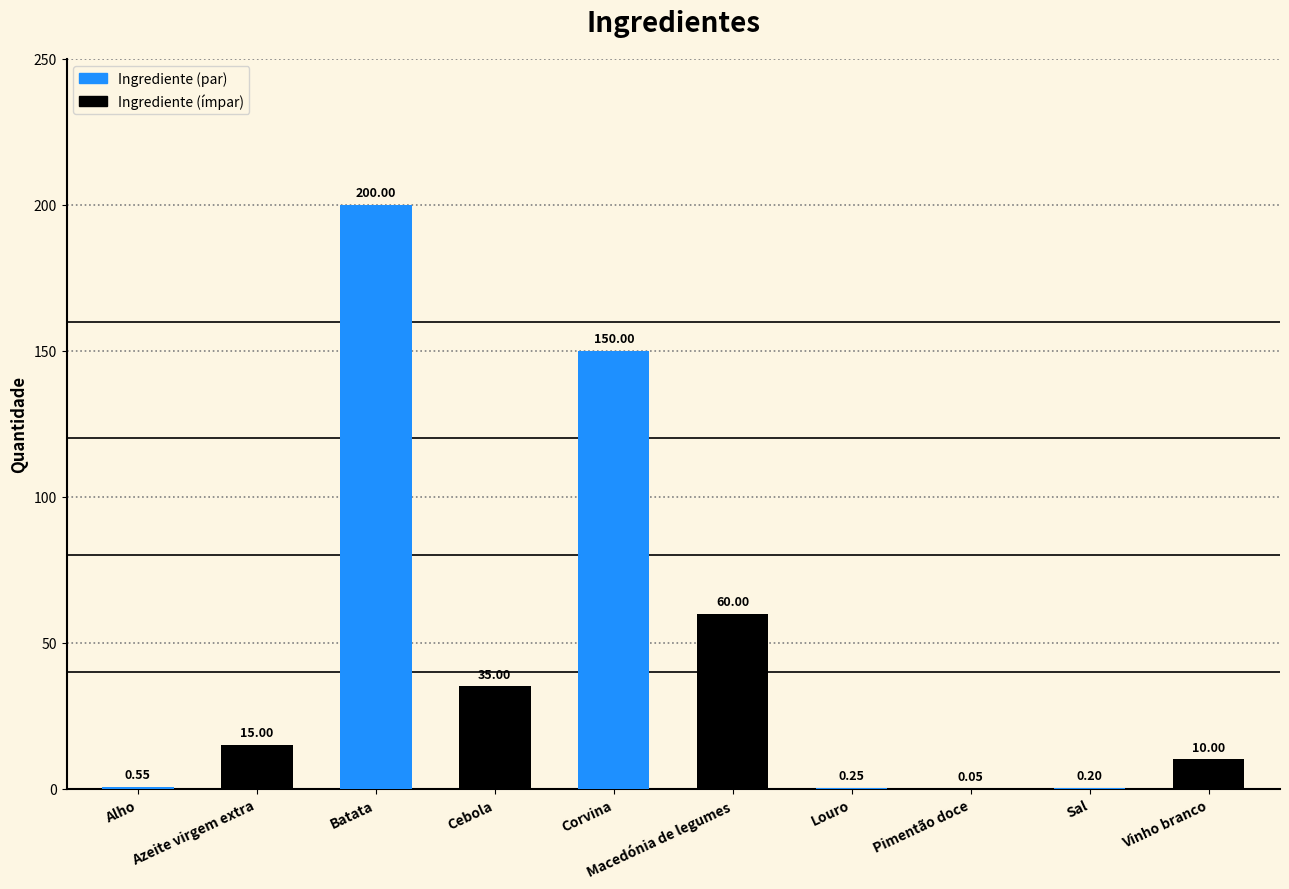

What is the change in value from Macedónia de legumes to Sal?

-59.8